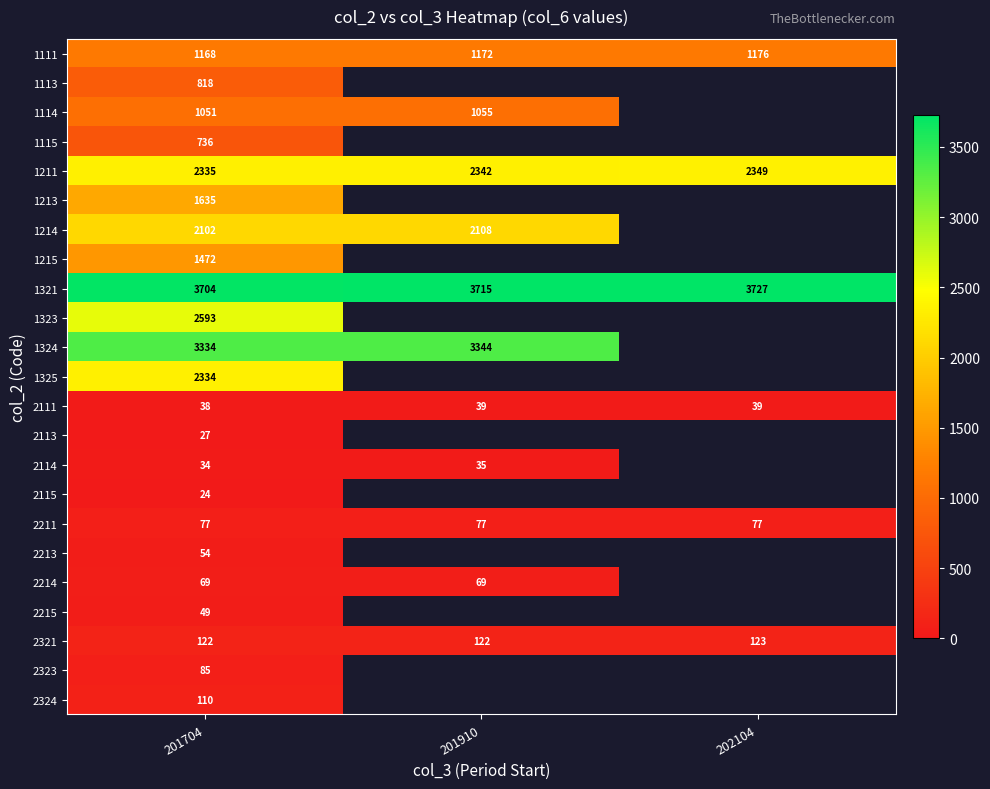

The value of 2213 at 201704 is 54. True or false?

True